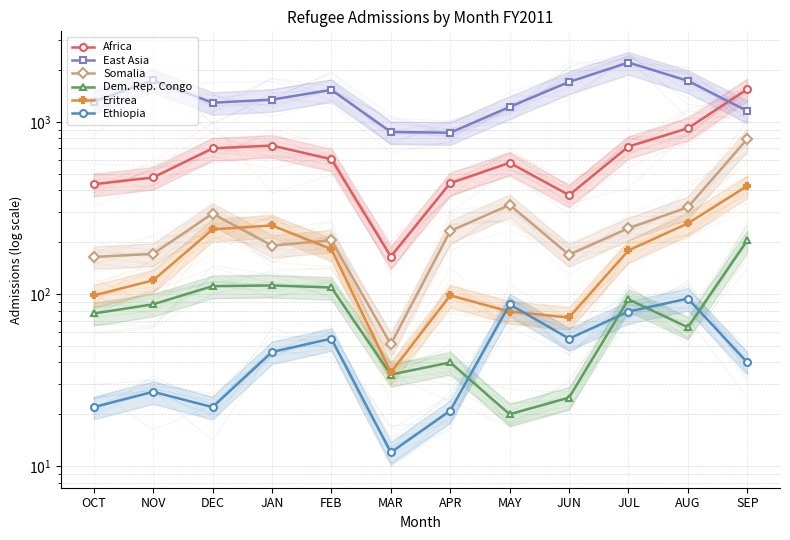

Which label corresponds to the largest value in the chart?

JUL